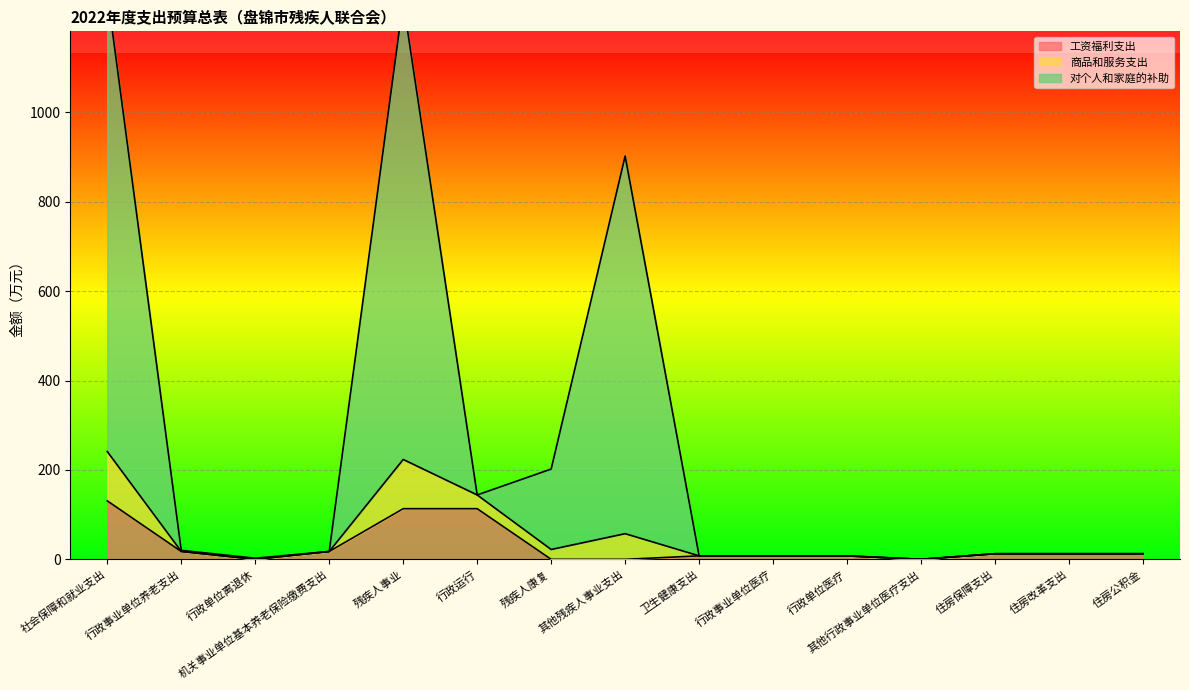

True or false: 工资福利支出 and 商品和服务支出 intersect in this chart.

False